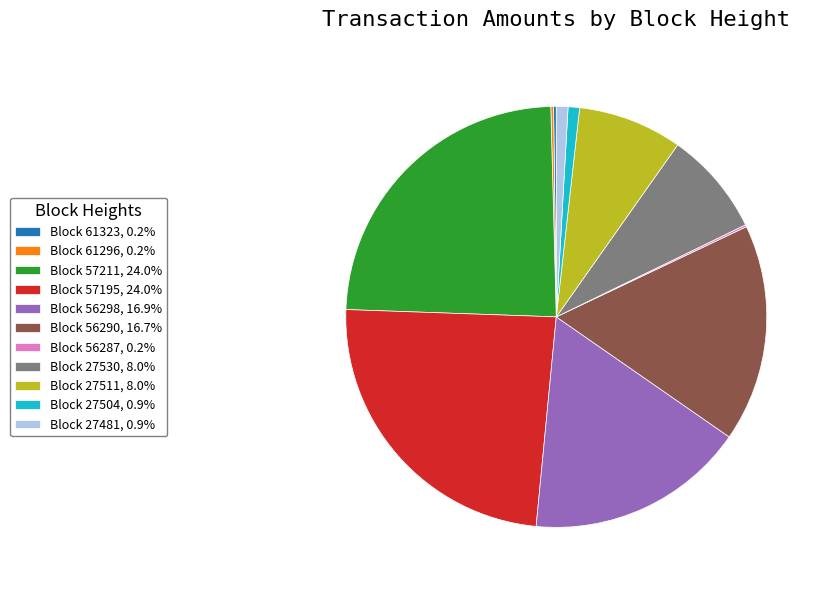

Approximately how many times larger is the value at Block 57195, 24.0% compared to Block 56298, 16.9%?

1.4